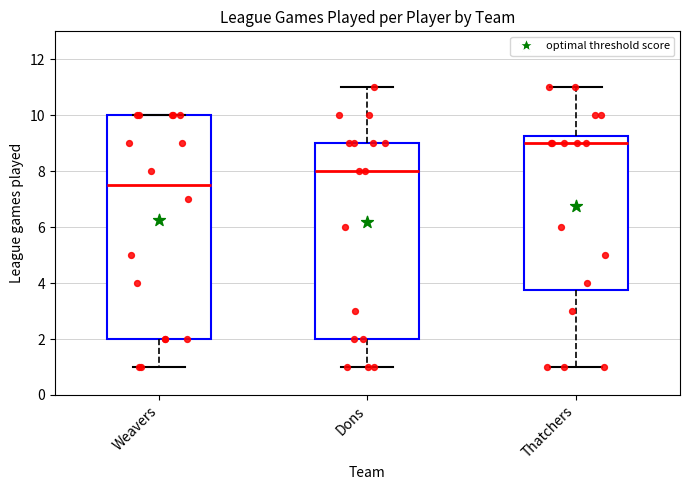

Comparing the boxes themselves (not the whiskers), which one is the tallest?

Weavers